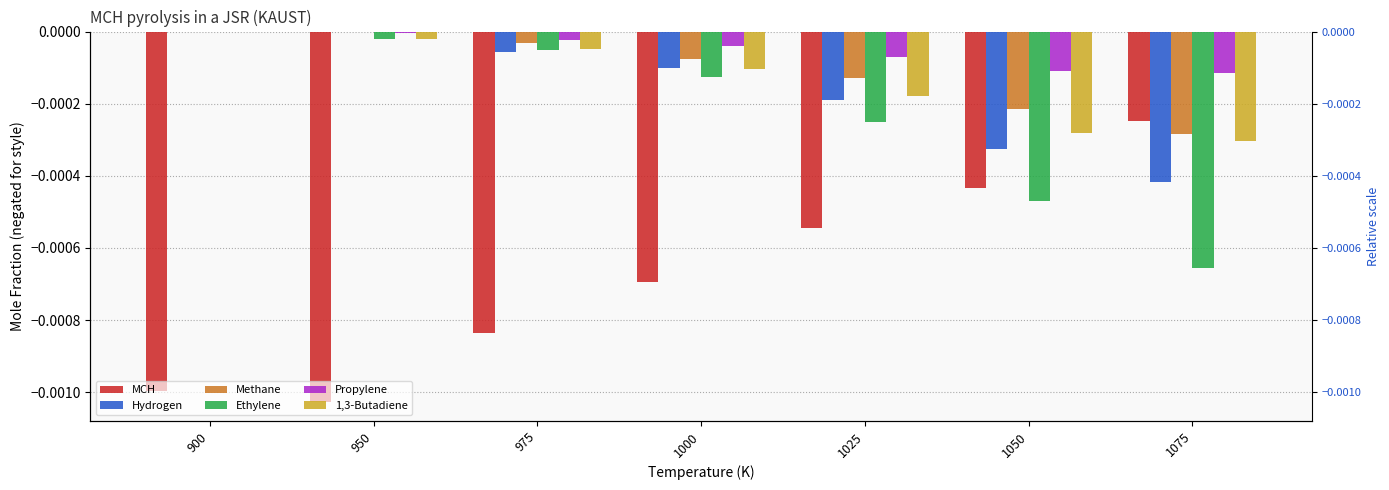

What are all the series names shown in the legend?

MCH, Hydrogen, Methane, Ethylene, Propylene, 1,3-Butadiene